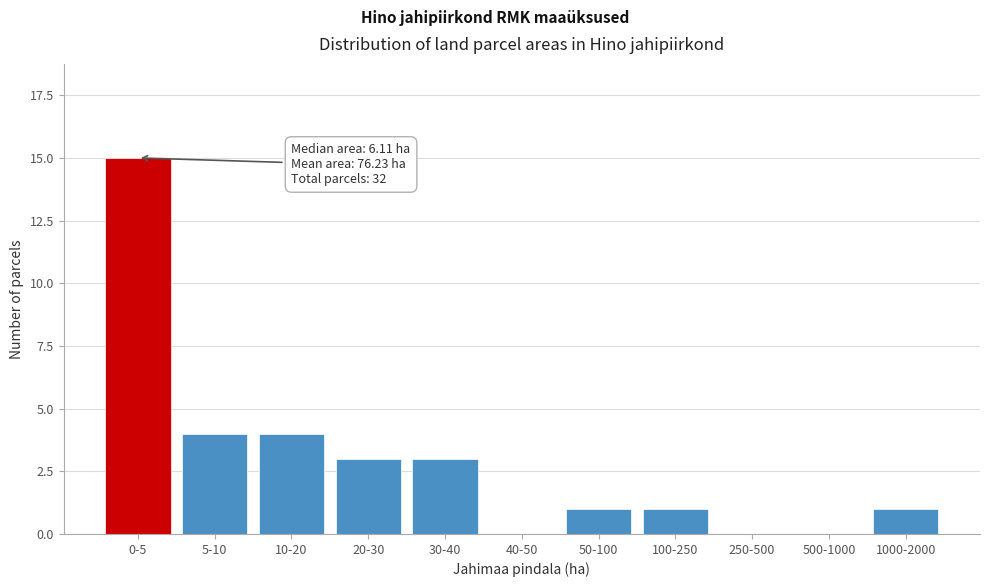

Reading left to right, what are all the values shown in this chart?

0-5=15	5-10=4	10-20=4	20-30=3	30-40=3	40-50=0	50-100=1	100-250=1	250-500=0	500-1000=0	1000-2000=1